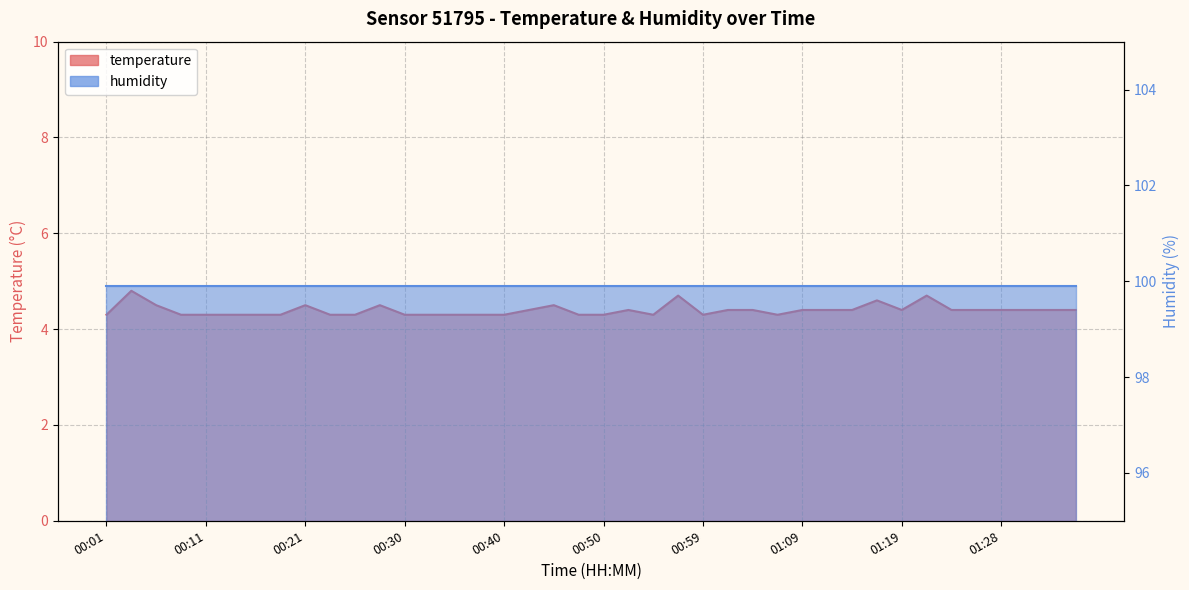

List the labels in order of value, largest first.

00:03, 00:57, 01:21, 01:16, 00:06, 00:21, 00:28, 00:45, 00:42, 00:52, 01:02, 01:04, 01:09, 01:11, 01:14, 01:19, 01:24, 01:26, 01:28, 01:31, 01:33, 01:36, 00:01, 00:08, 00:11, 00:13, 00:16, 00:18, 00:23, 00:25, 00:30, 00:33, 00:35, 00:37, 00:40, 00:47, 00:50, 00:54, 00:59, 01:07